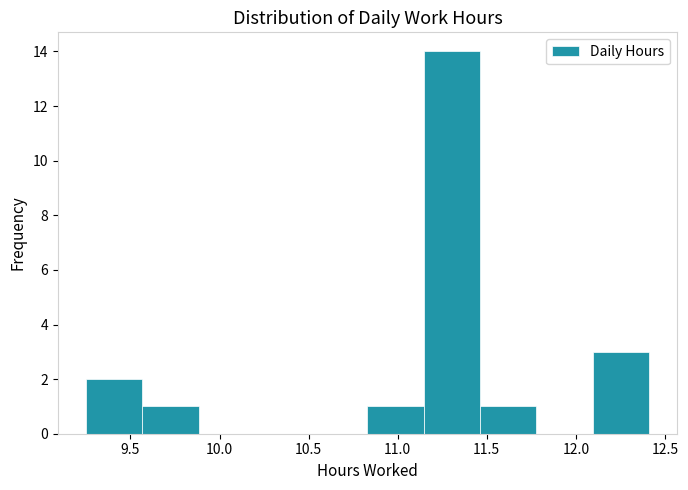

Reading left to right, transcribe this chart: for each bar, give the range it covers on the x-axis and its height. Neither the bar edges nor the heights are printed on the chart, so give them approximately, as read against the axes.

9.25 to 9.55: 2
9.55 to 9.90: 1
9.90 to 10.20: 0
10.20 to 10.50: 0
10.50 to 10.85: 0
10.85 to 11.15: 1
11.15 to 11.45: 14
11.45 to 11.80: 1
11.80 to 12.10: 0
12.10 to 12.40: 3